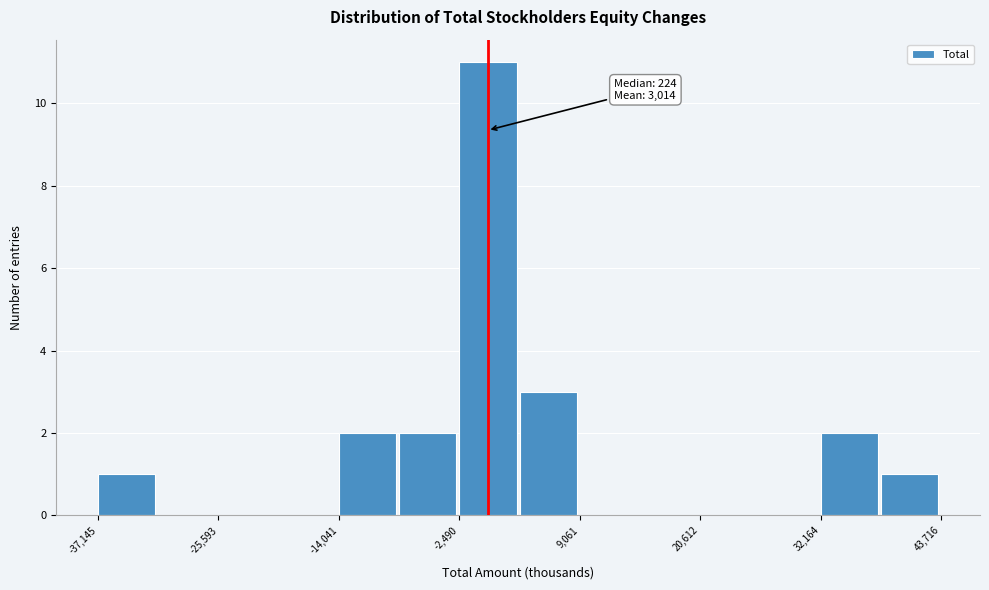

Around what value on the x-axis is the tallest bar? Give the approximate position of its centre, as read against the axis.

0